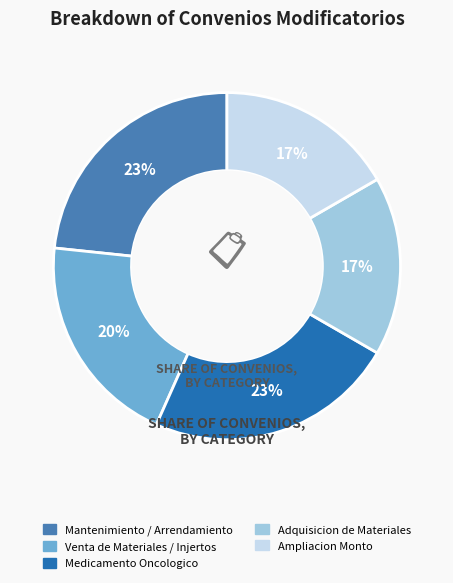

Does any single category account for the majority?

No